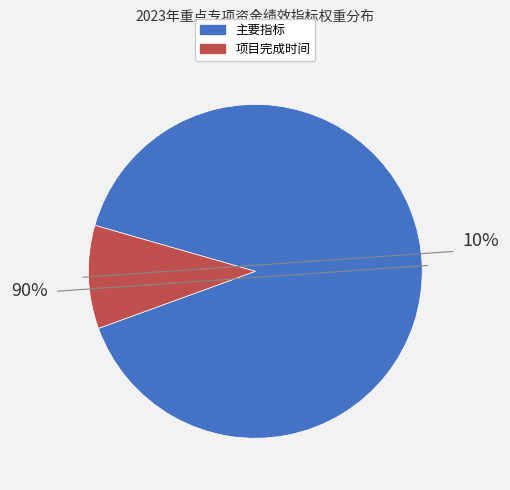

To the nearest percent, what percentage of the pie is 项目完成时间?

10%